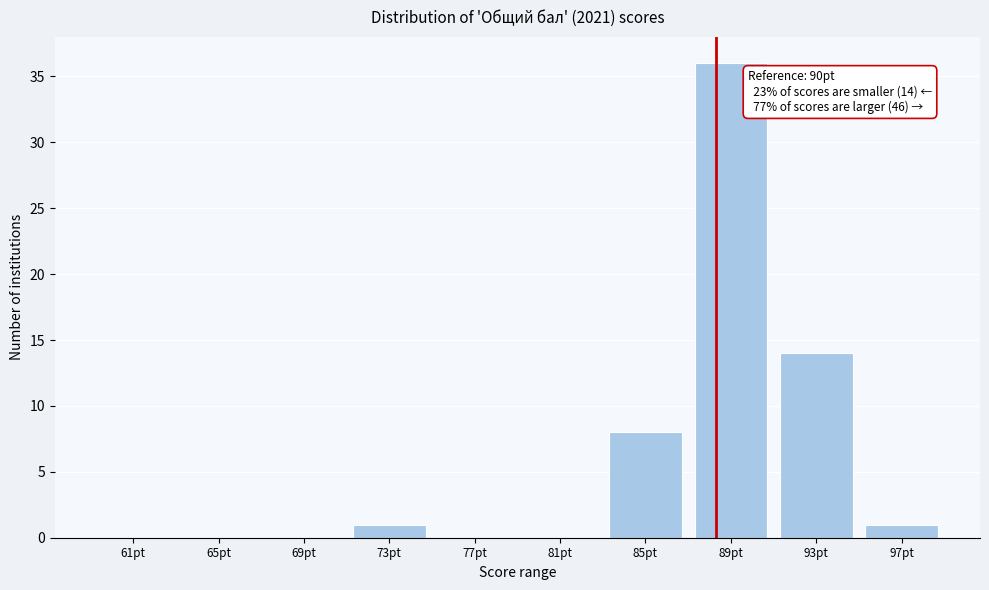

Reading left to right, transcribe all the data shown in this chart.

61pt=0	65pt=0	69pt=0	73pt=1	77pt=0	81pt=0	85pt=8	89pt=36	93pt=14	97pt=1